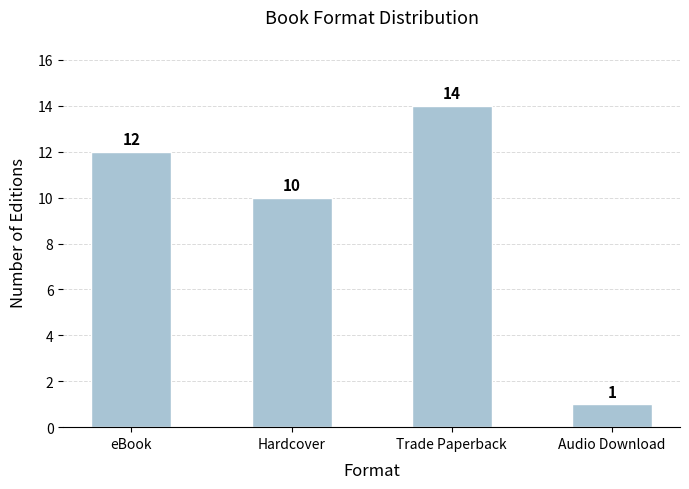

What is the label of the 3rd bar from the left?

Trade Paperback